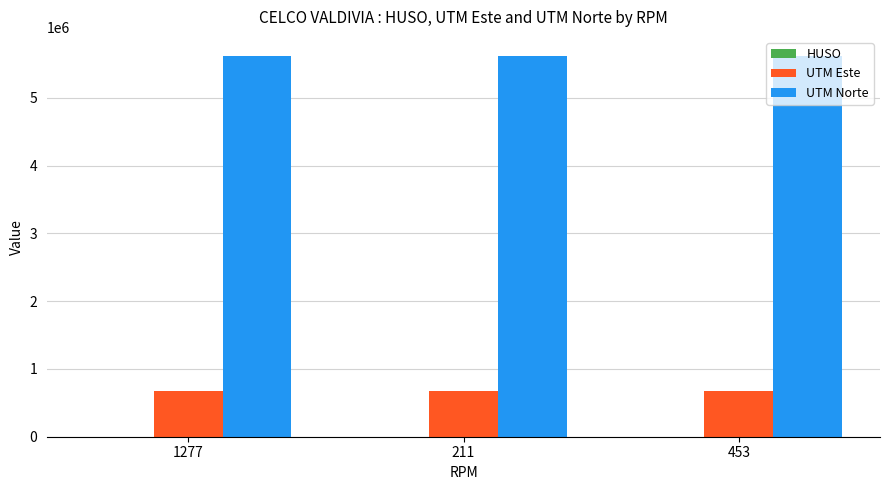

Is the value of UTM Norte at 453 greater than the value of UTM Este at 211?

Yes